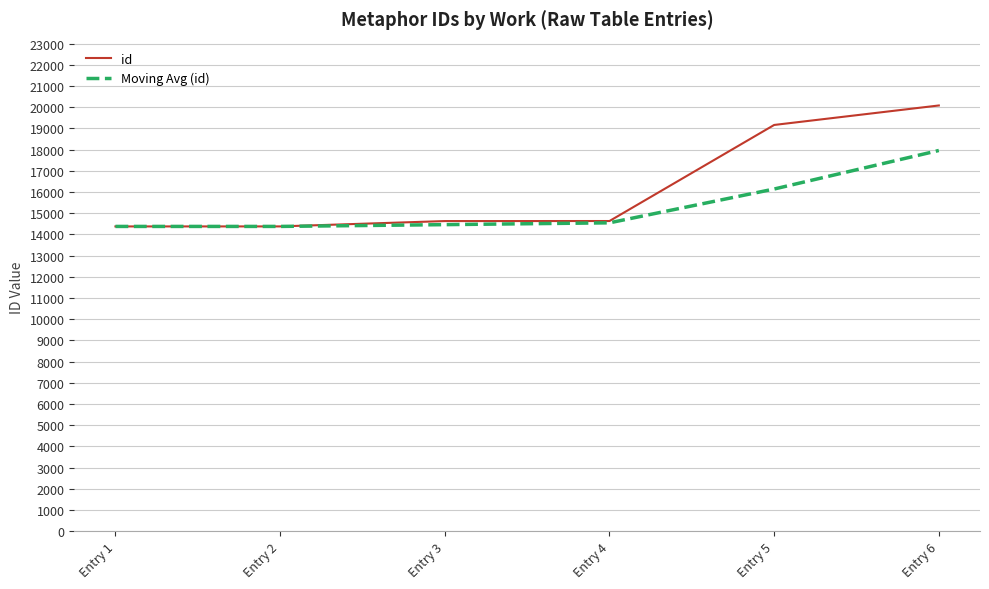

List the series in order of their peak value, lowest first.

Moving Avg (id), id